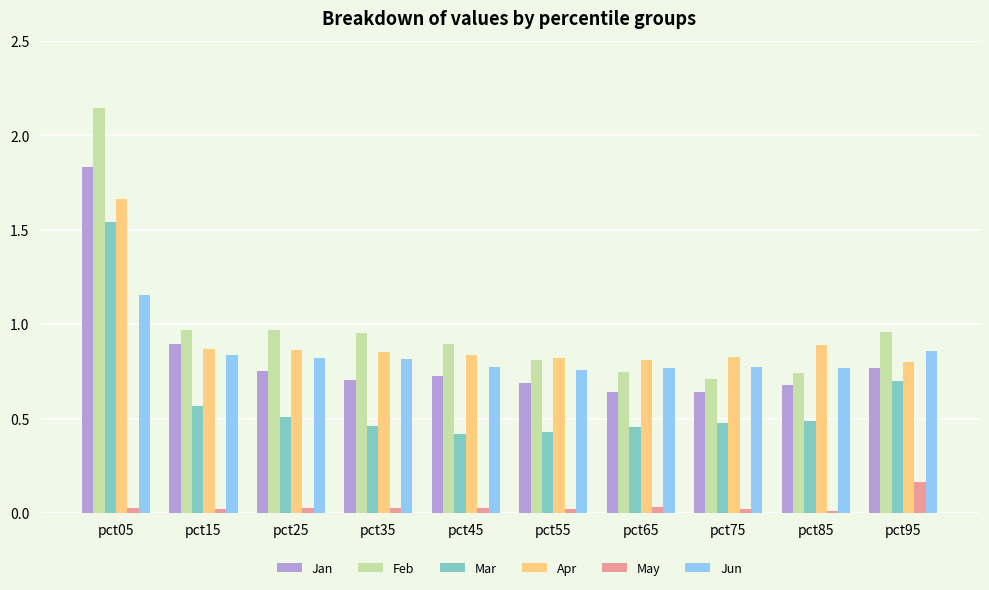

Is the value of Apr at pct05 greater than the value of Feb at pct15?

Yes